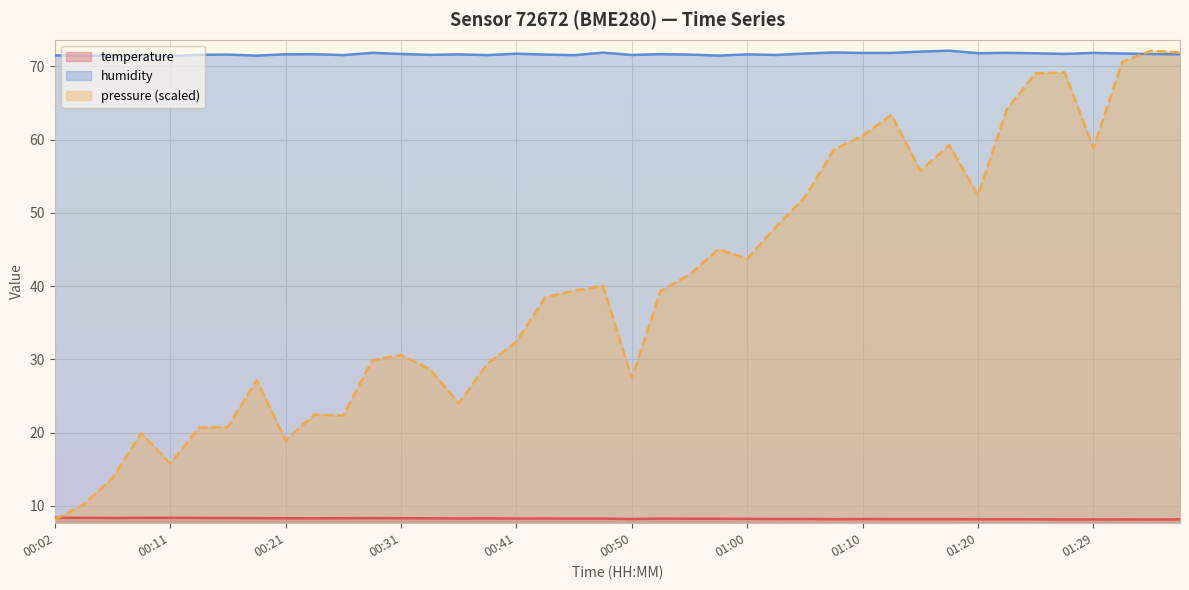

At which label is temperature closest to 8?

01:34